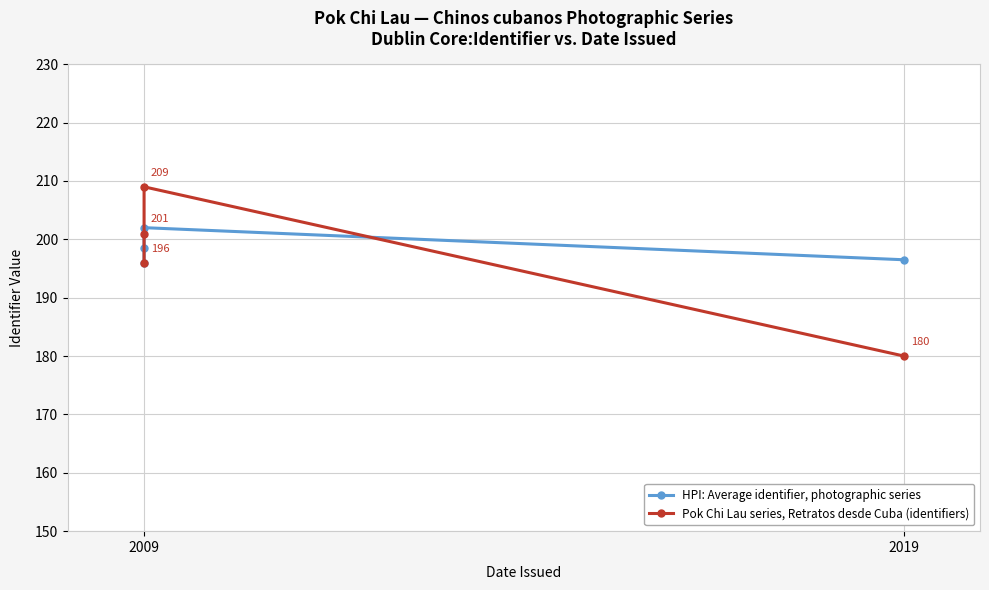

At which label is Pok Chi Lau series, Retratos desde Cuba (identifiers) closest to 194?

2009